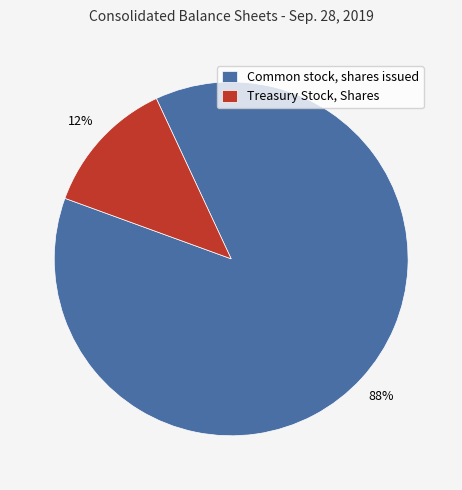

The Common stock, shares issued slice represents 88% of the pie. True or false?

True